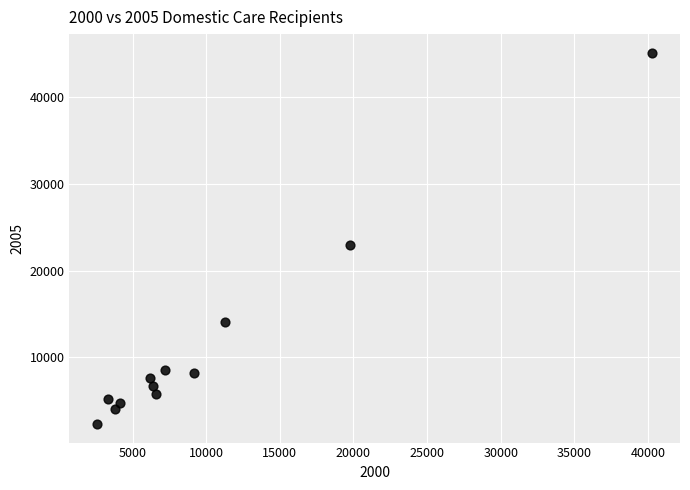

What is the range of X values (max minus min)?

37691